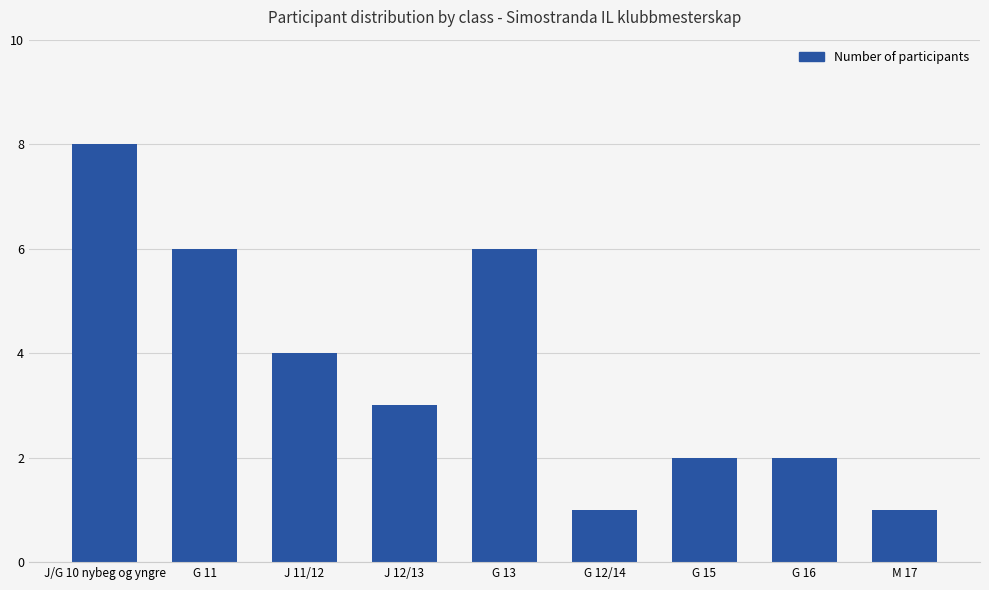

Reading left to right, transcribe all the data shown in this chart.

8	6	4	3	6	1	2	2	1